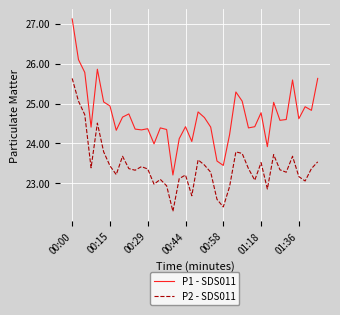

Which series has the largest range (max minus min)?

P1 - SDS011